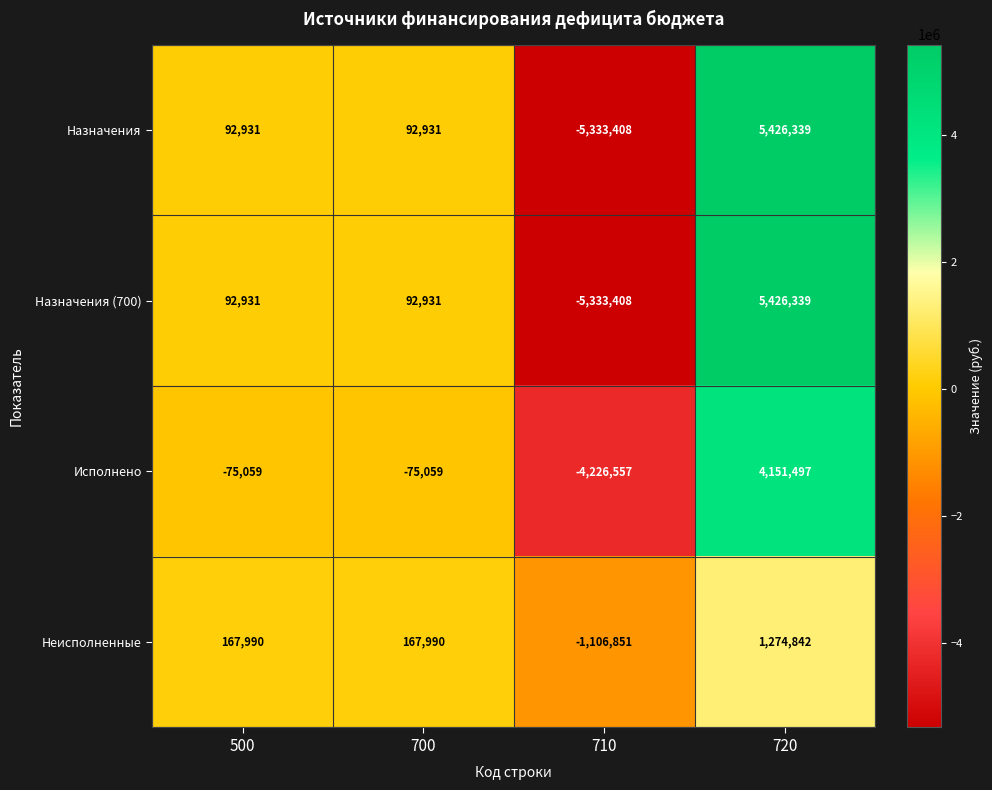

How many values in Исполнено are above zero?

1